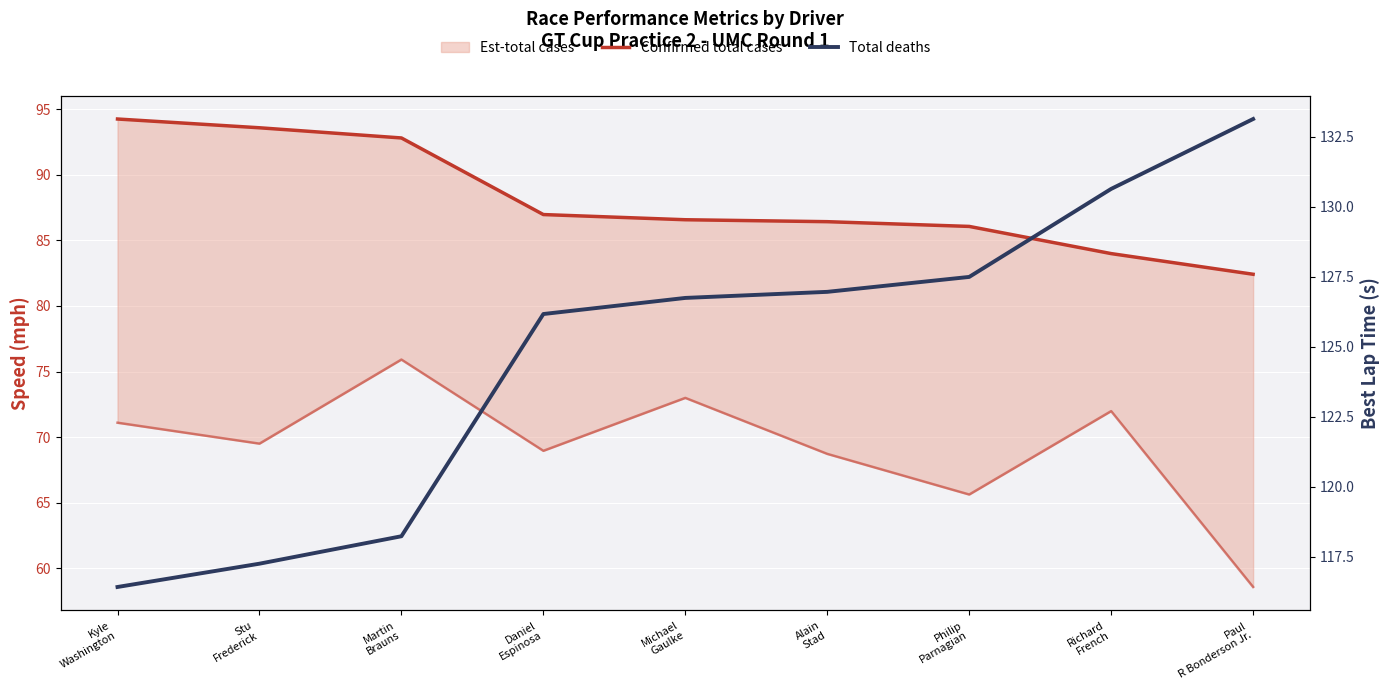

True or false: Confirmed total cases has more than 1 points higher than both neighbors.

False